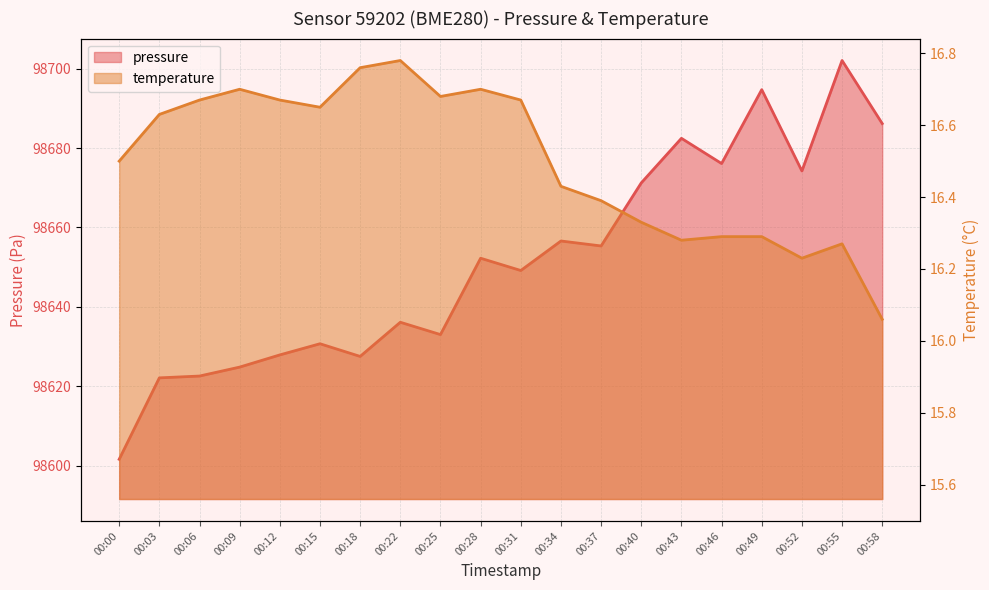

List the series in order of their peak value, highest first.

pressure, temperature